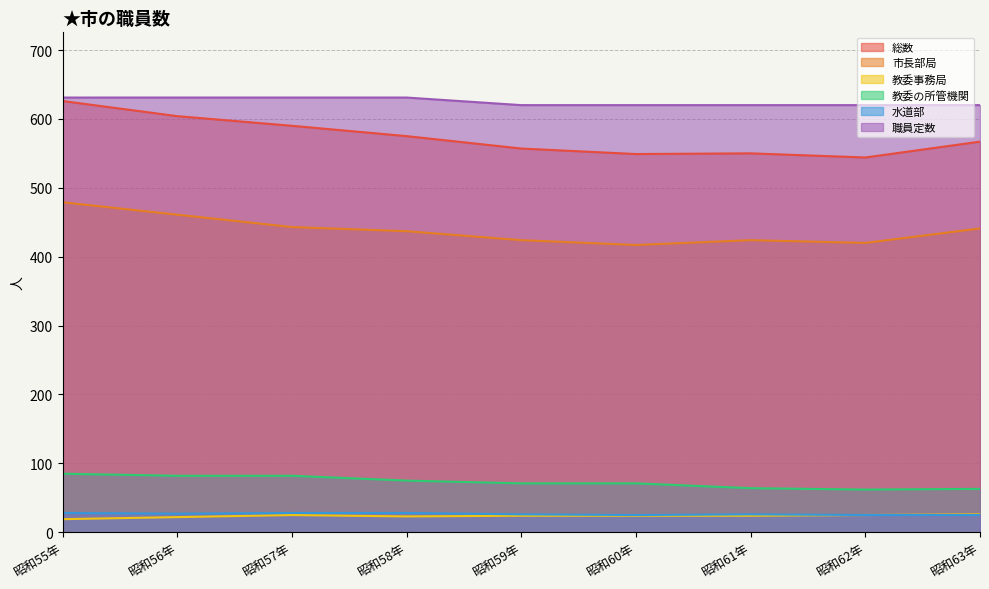

What is the label of the 3rd point from the left?

昭和57年